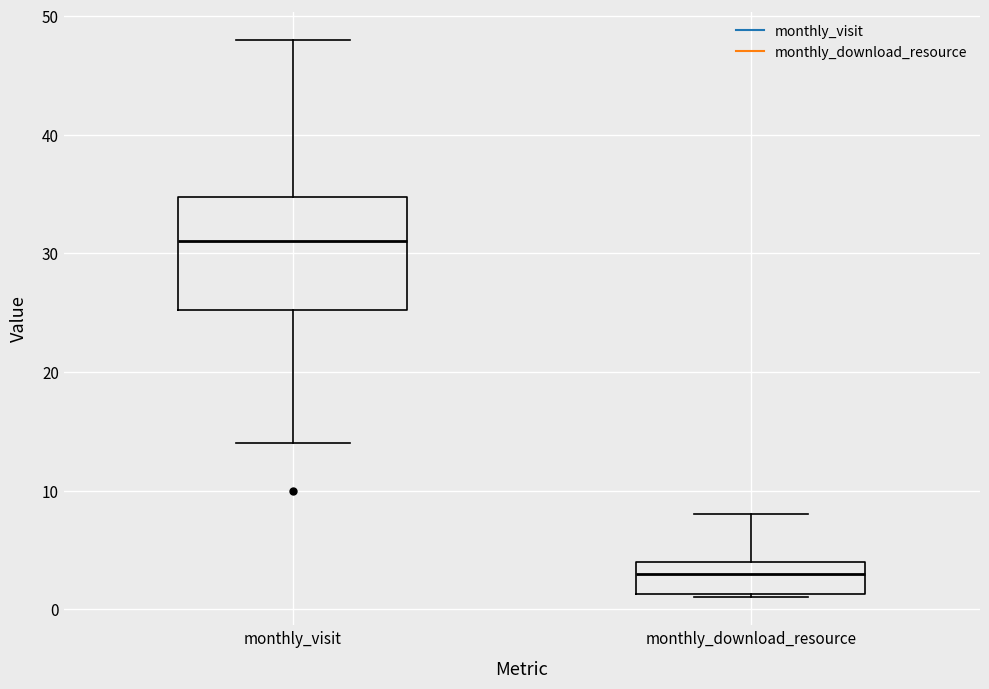

Where does the upper whisker of the box for monthly_download_resource end on the y-axis? The values are not printed on the chart, so give them approximately, as read against the axis.

8